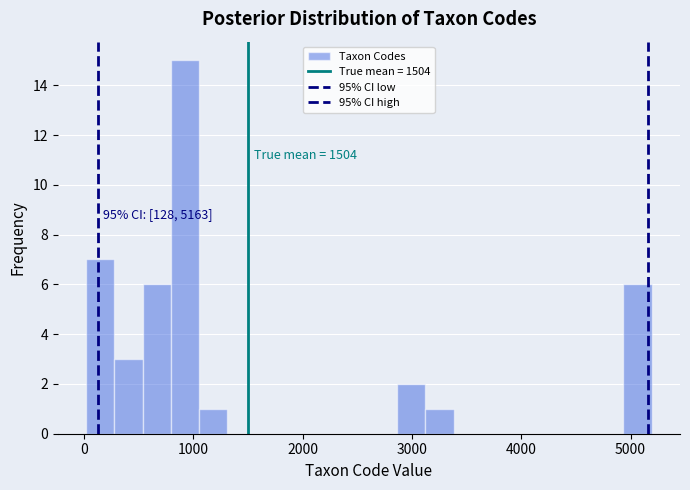

Around what value on the x-axis is the tallest bar? Give the approximate position of its centre, as read against the axis.

900